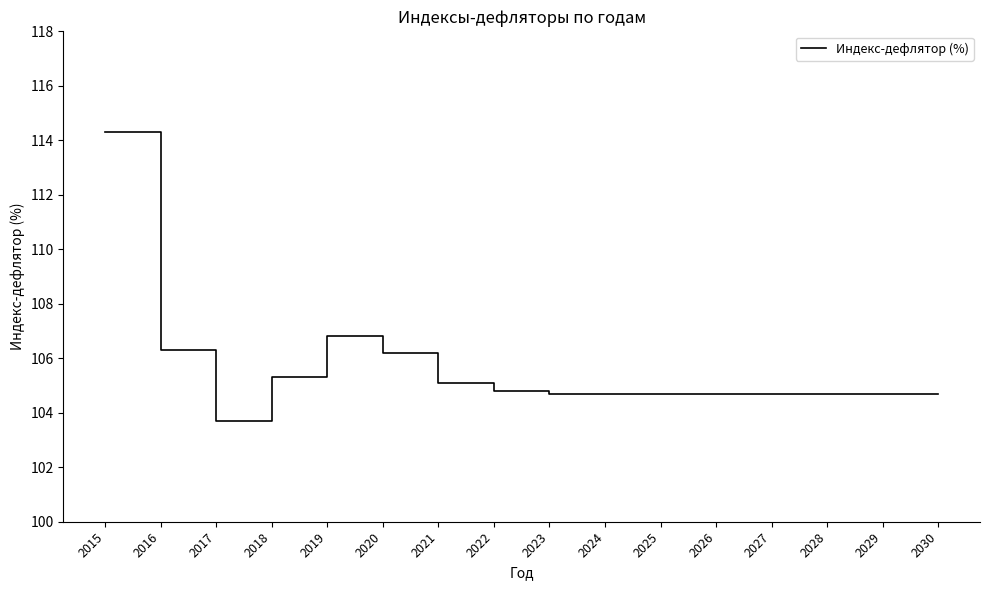

The chart shows a value of 105.3 at 2018. True or false?

True